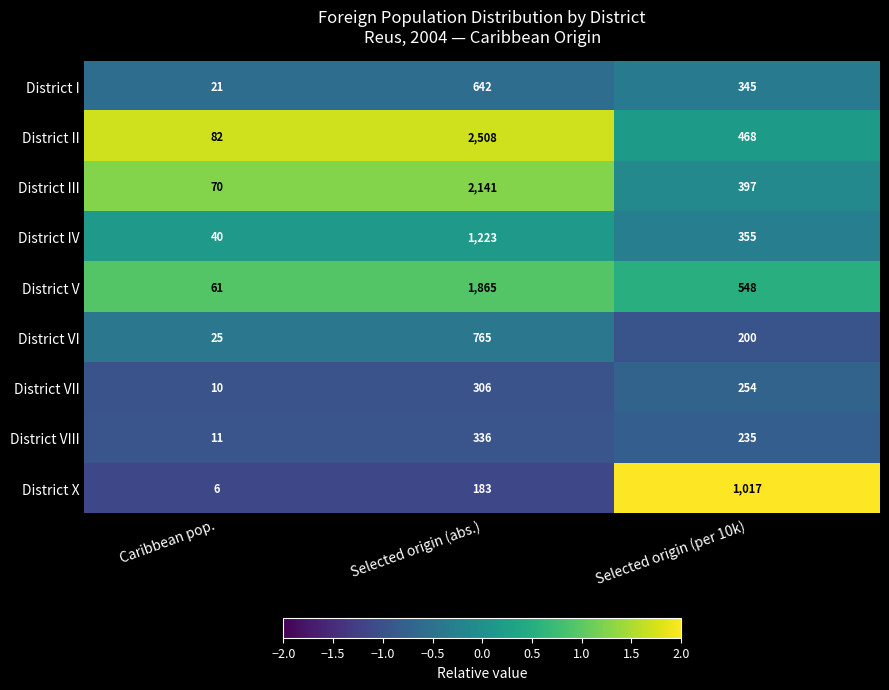

Reading left to right, list all the values displayed in this chart.

District I: 21	642	345
District II: 82	2508	468
District III: 70	2141	397
District IV: 40	1223	355
District V: 61	1865	548
District VI: 25	765	200
District VII: 10	306	254
District VIII: 11	336	235
District X: 6	183	1017